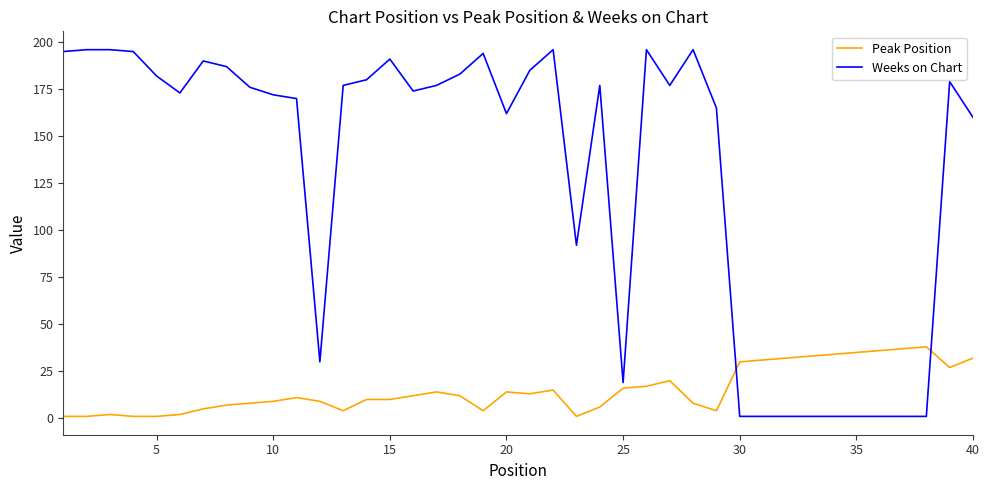

Which series has the largest total across all categories?

Weeks on Chart